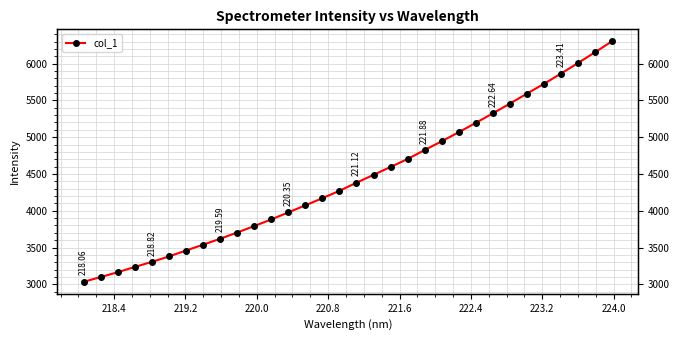

Reading left to right, list all the values displayed in this chart.

3035.0	3099.4	3165.3	3237.0	3305.6	3379.6	3459.7	3538.7	3619.7	3704.3	3792.1	3882.4	3977.9	4074.2	4170.8	4271.3	4380.9	4488.3	4595.1	4703.6	4824.7	4944.4	5067.0	5194.2	5323.2	5455.4	5591.2	5723.6	5863.2	6006.6	6152.6	6302.5